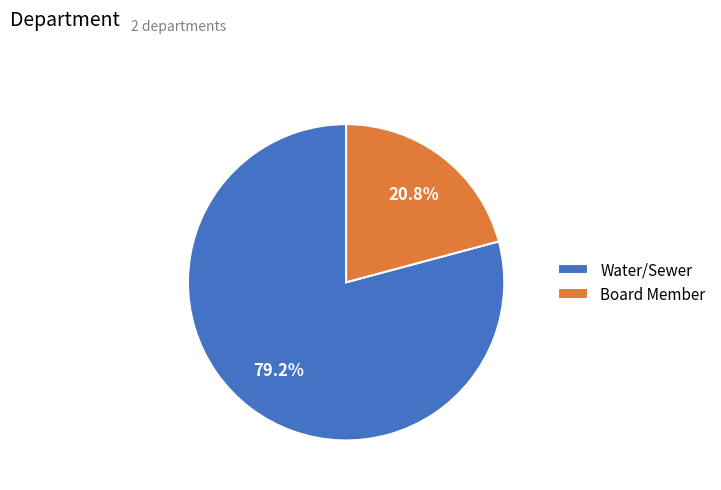

Which slice is the smallest?

Board Member